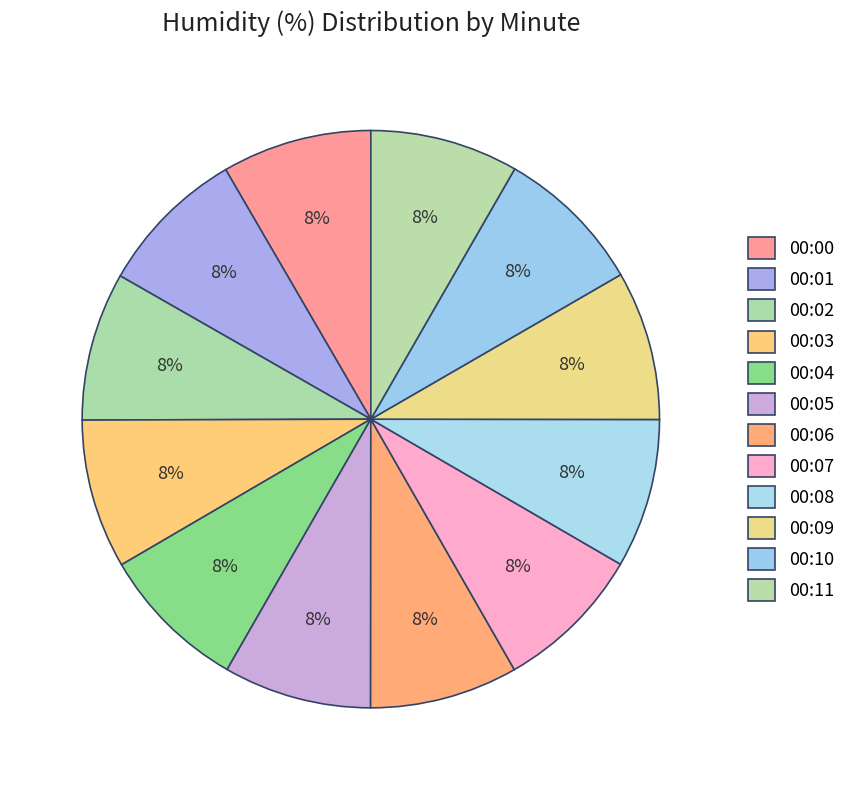

Which slice is the smallest?

00:05